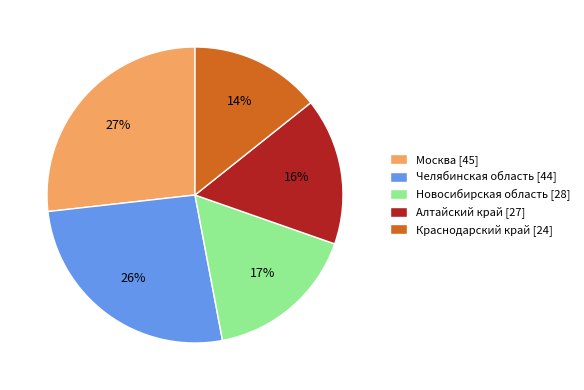

The Челябинская область slice represents 26% of the pie. True or false?

True